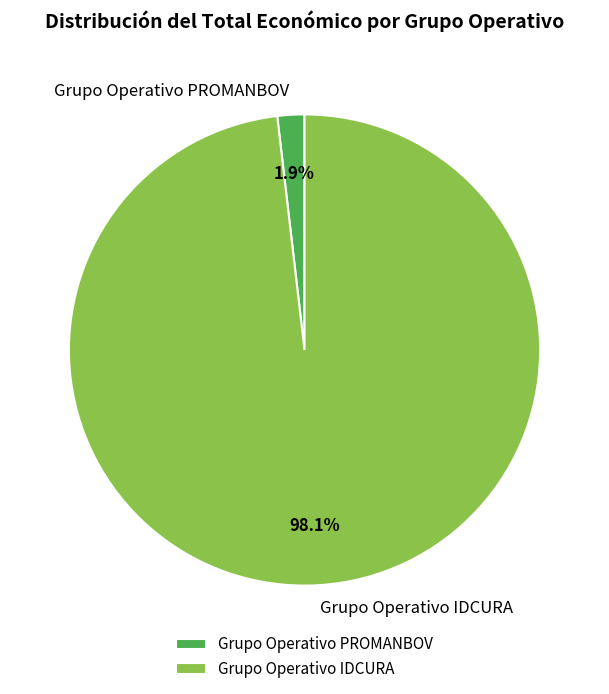

Combined, what portion of the pie is Grupo Operativo PROMANBOV and Grupo Operativo IDCURA?

100.0%